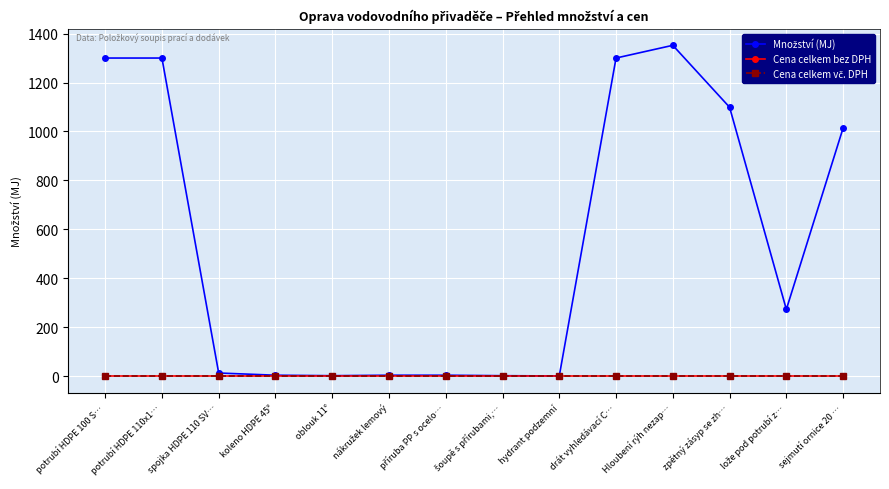

Is this an area chart (filled region under the line)?

No